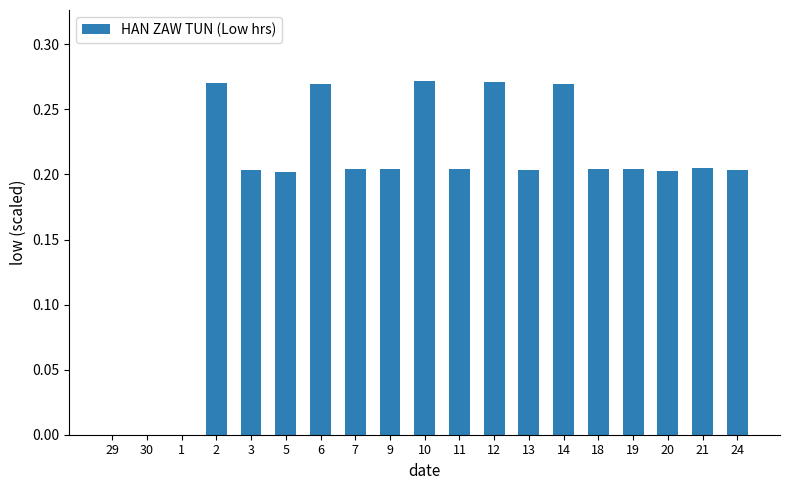

Which has a higher value, 1 or 7?

7